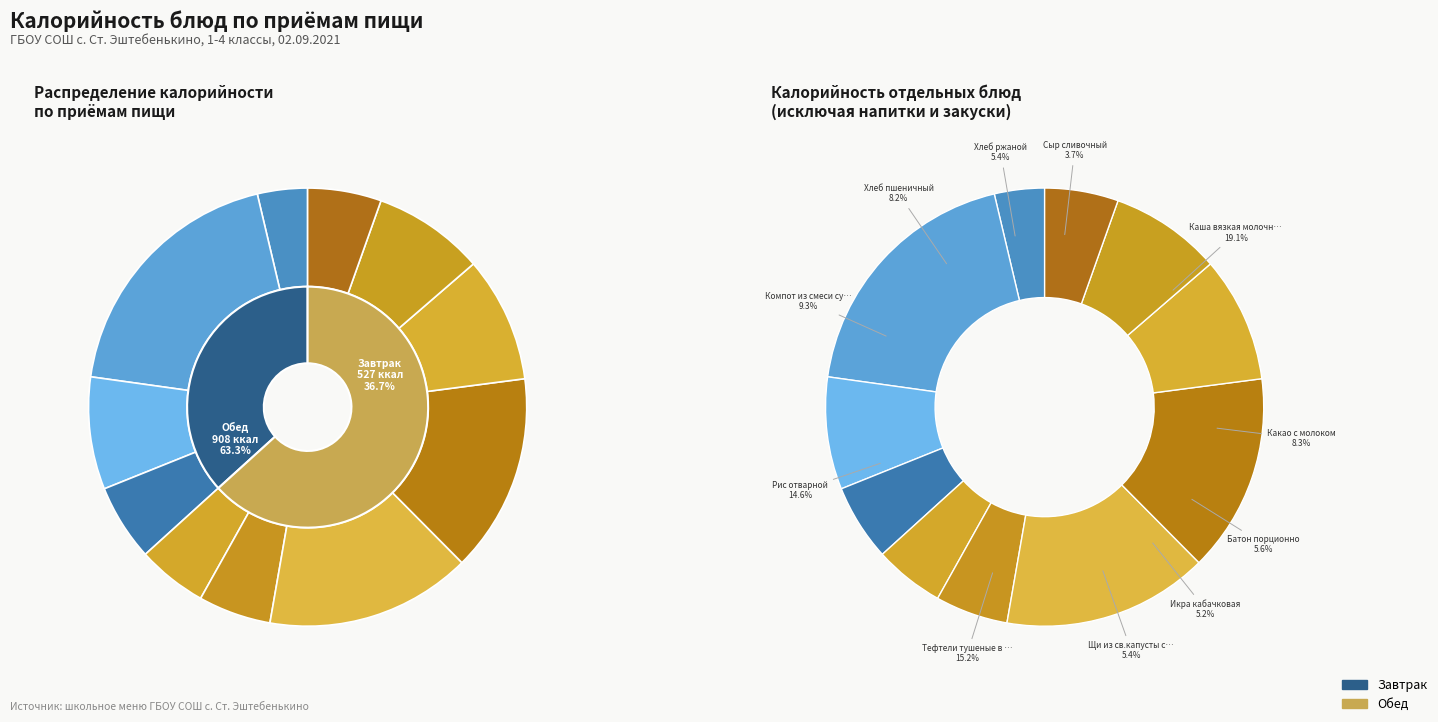

To the nearest percent, what is the combined percentage of Щи из св.капусты с картофелем, сметаной and Хлеб пшеничный?

14%